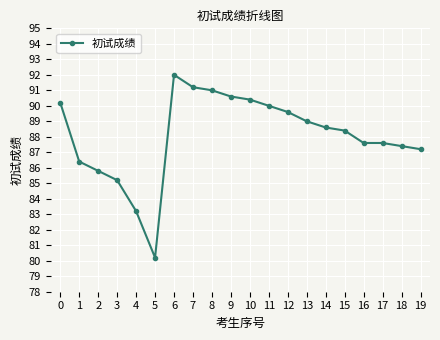

Where is the first local maximum?

6